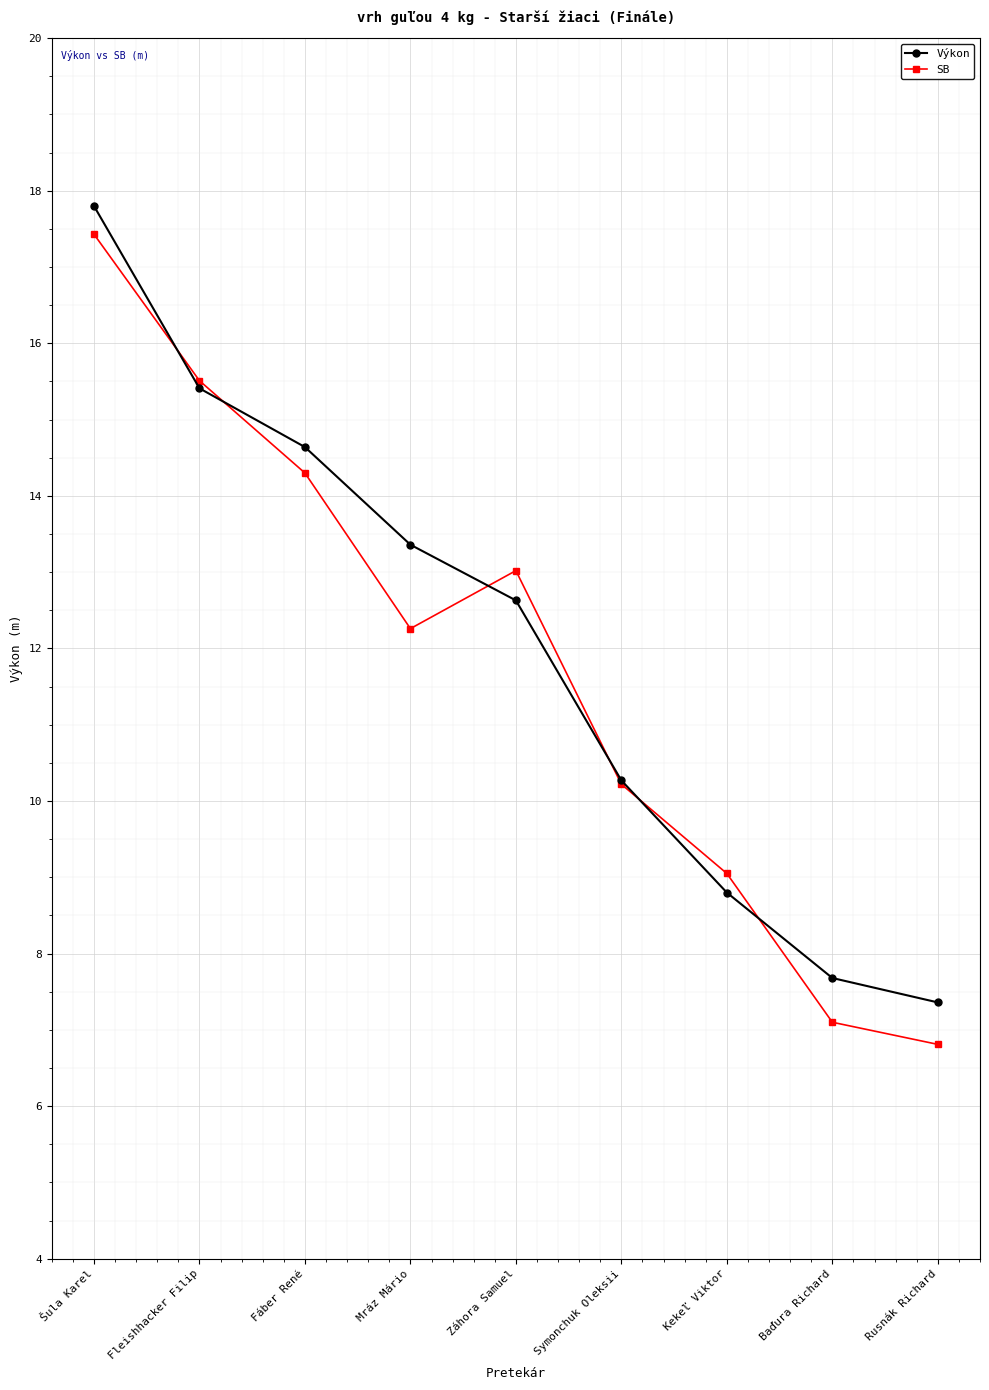

What position from the left is Fáber René?

3